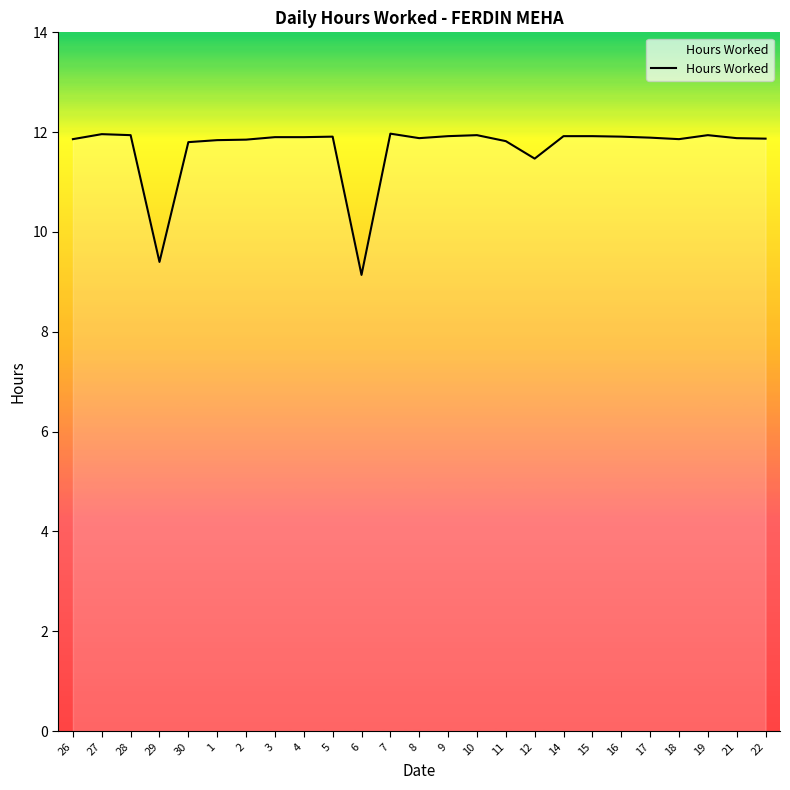

What is the maximum value shown in the chart?

12.0